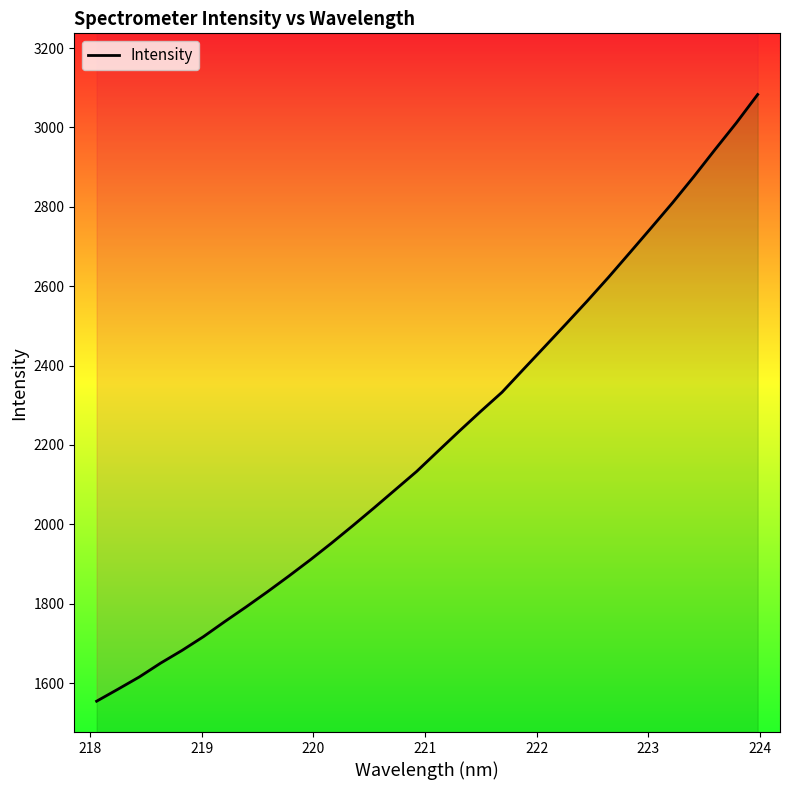

How many lines are shown in the chart?

1